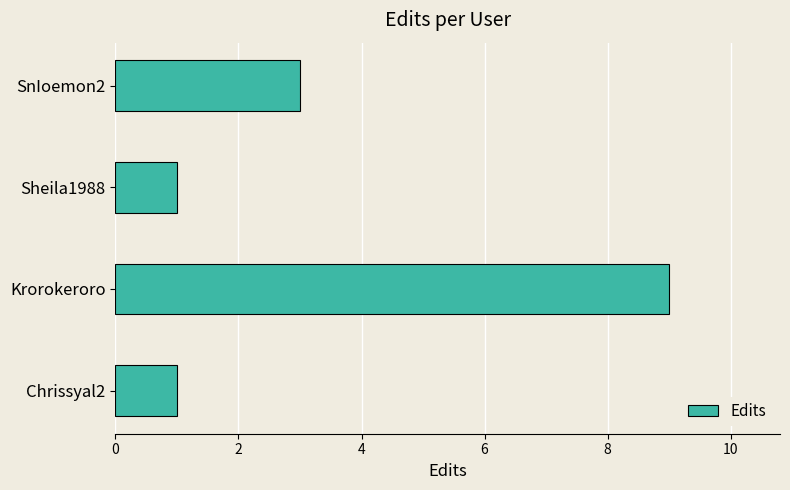

The value at Chrissyal2 is 1. True or false?

True